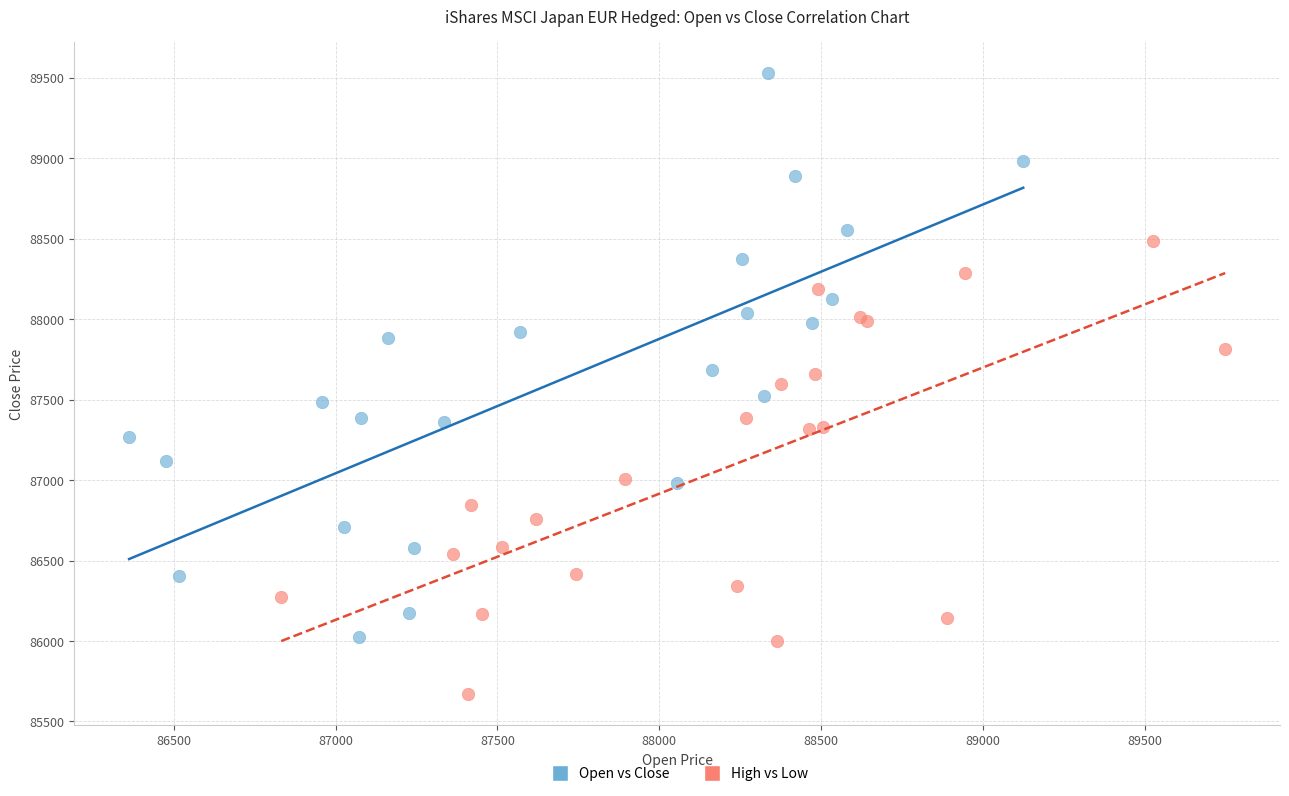

Which series has the largest Y range (max minus min)?

Open vs Close